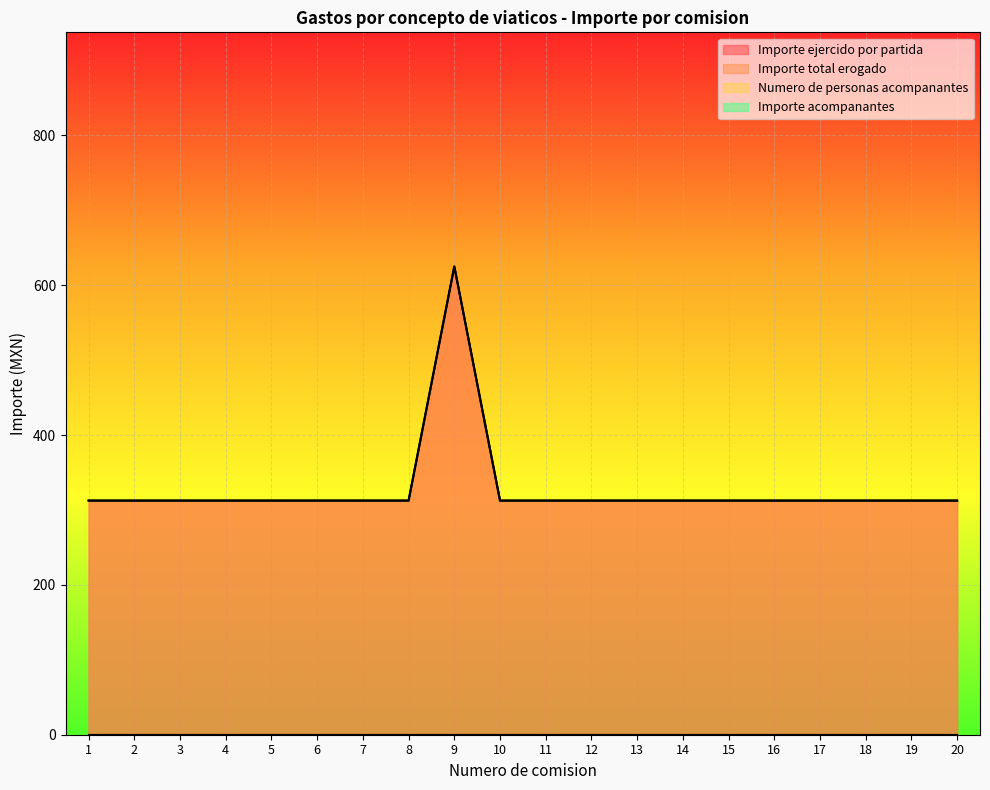

What is the total value across all series at 15?

625.0